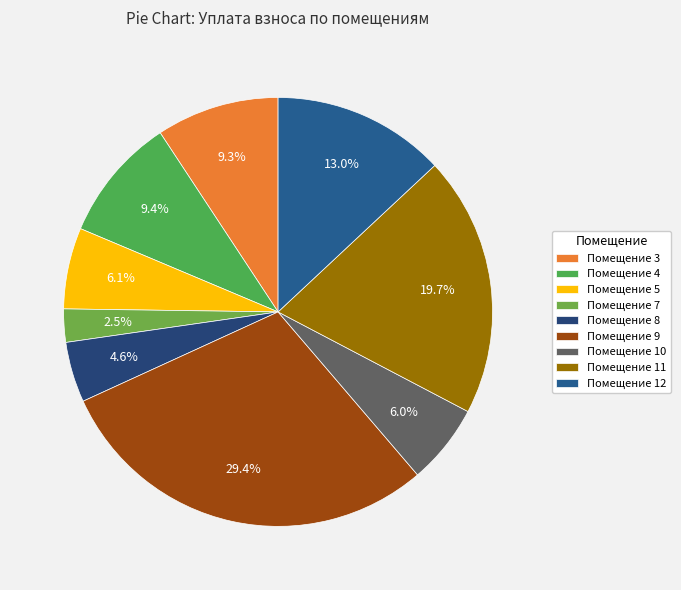

Which slice is the largest?

Помещение 9